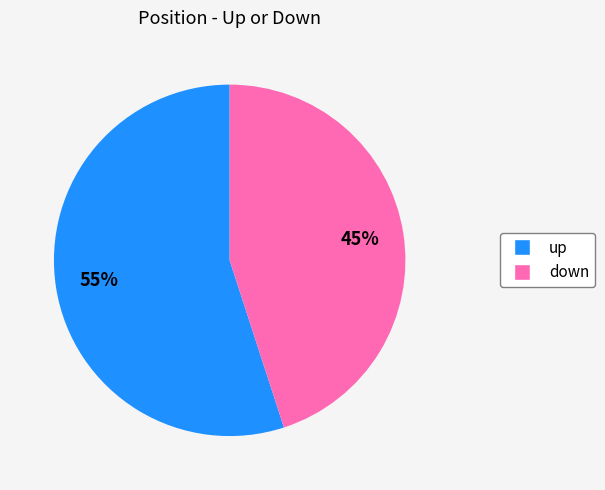

How many slices are in this pie chart?

2